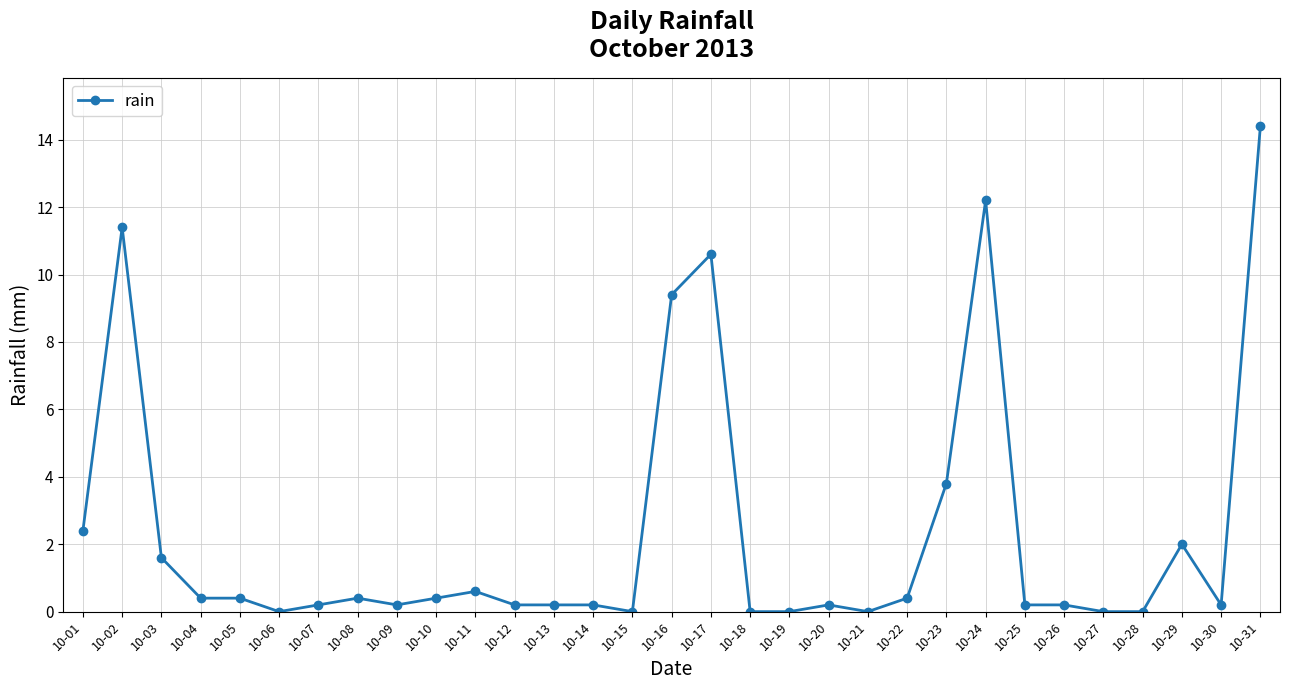

How many data points does each series have?

31